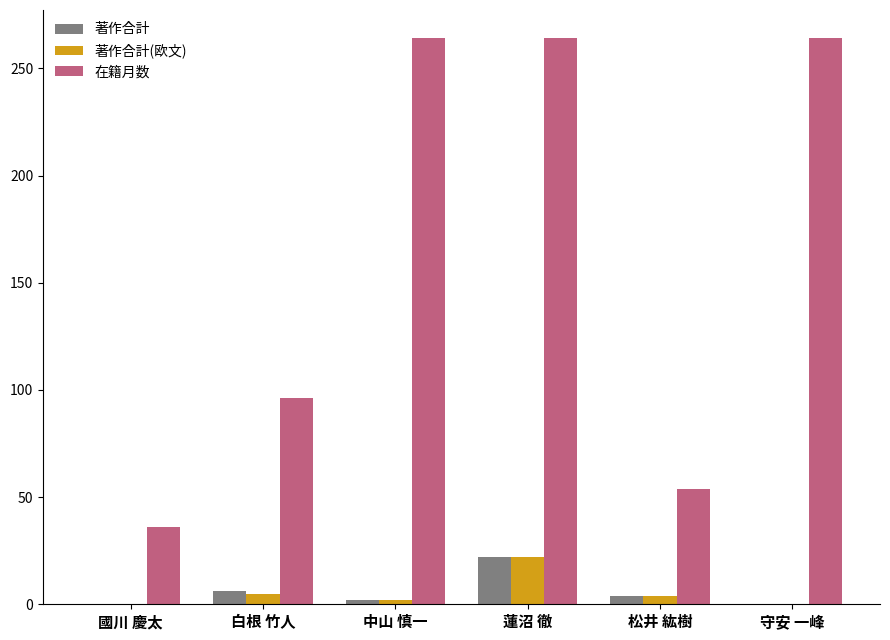

Which category has the highest value in the 著作合計(欧文) series?

蓮沼 徹